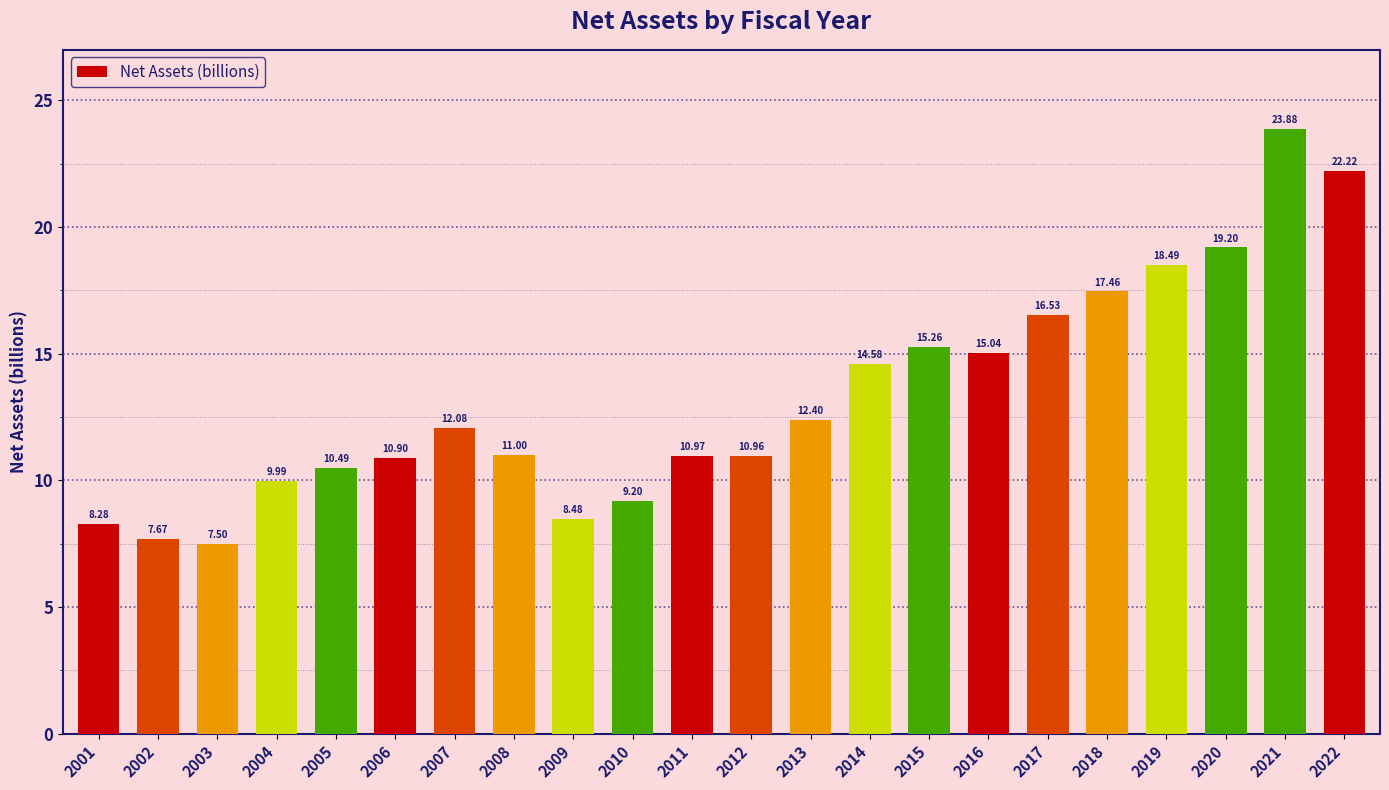

Which label corresponds to the smallest value in the chart?

2003